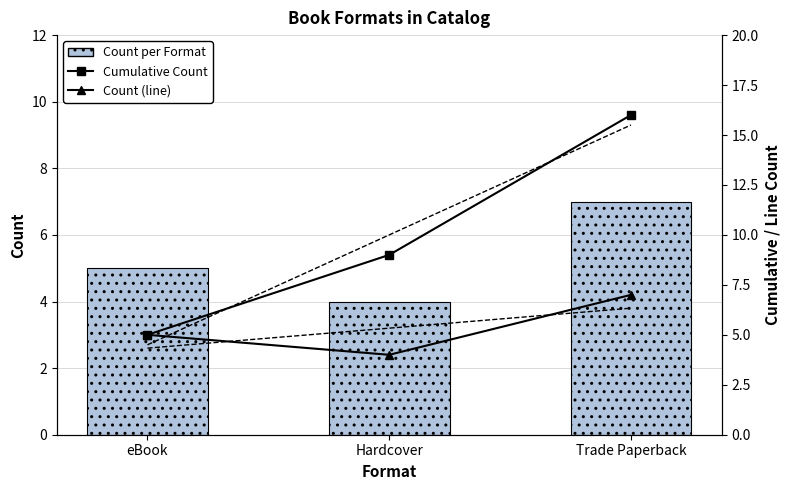

Is it true that Count (line) equals 7 at Hardcover?

False